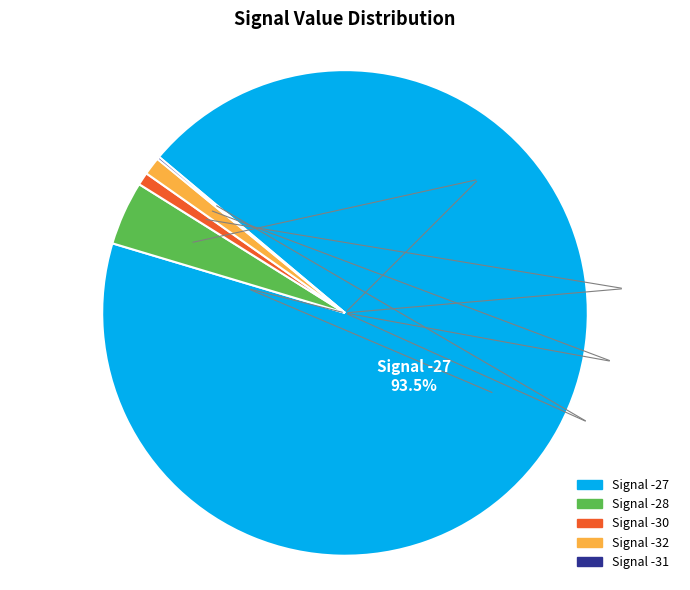

Is there any slice that represents more than half of the pie?

Yes